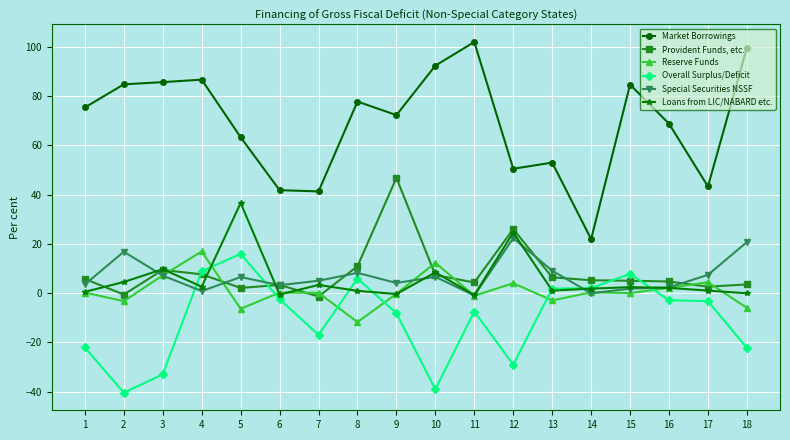

At which category does Loans from LIC/NABARD etc. reach its first local valley?

4